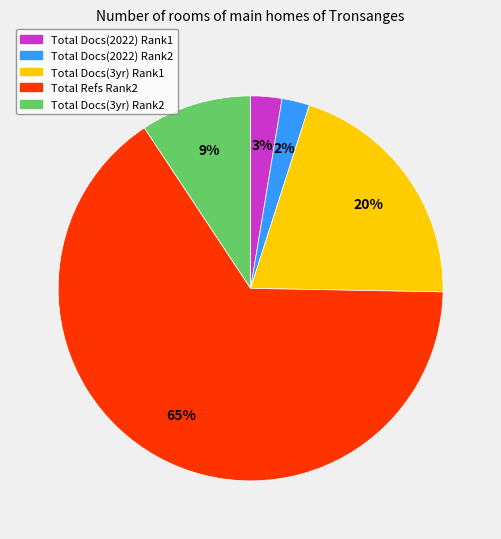

To the nearest percent, what is the average slice percentage?

20%